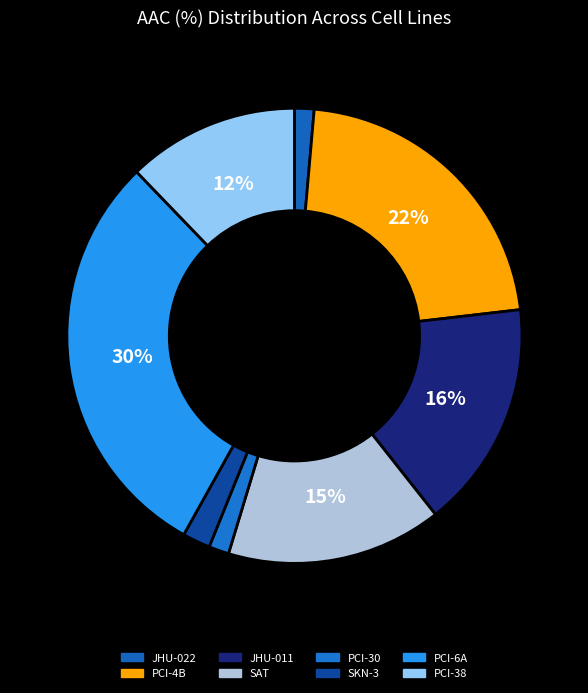

How many slices are in this pie chart?

8